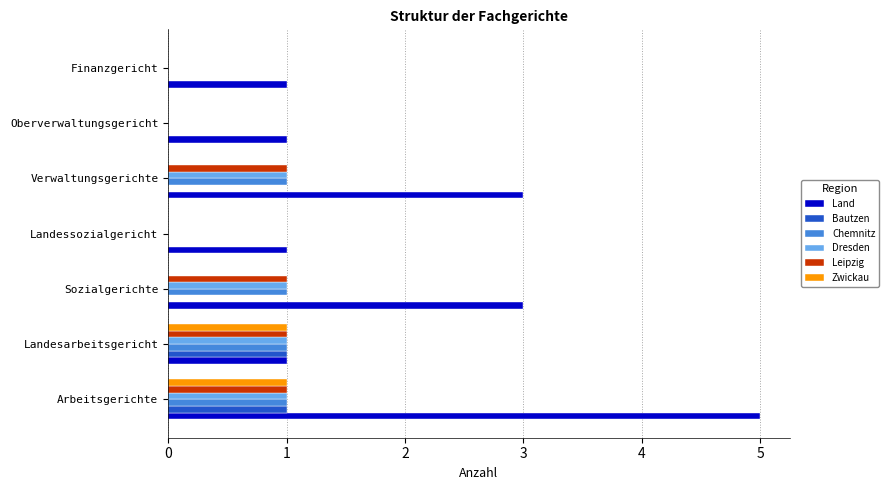

What are all the series names shown in the legend?

Land, Bautzen, Chemnitz, Dresden, Leipzig, Zwickau